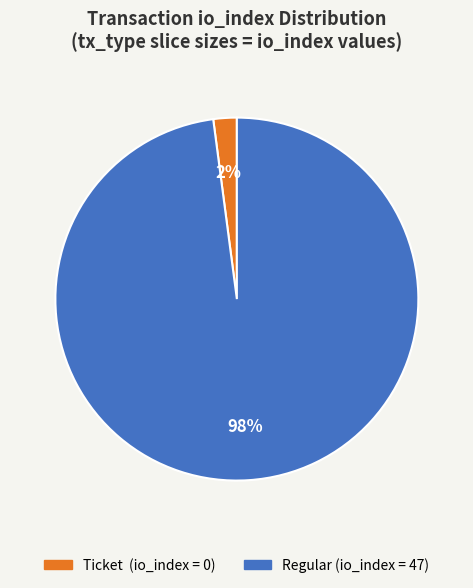

To the nearest percent, what is the difference between the largest and smallest slice percentages?

96%